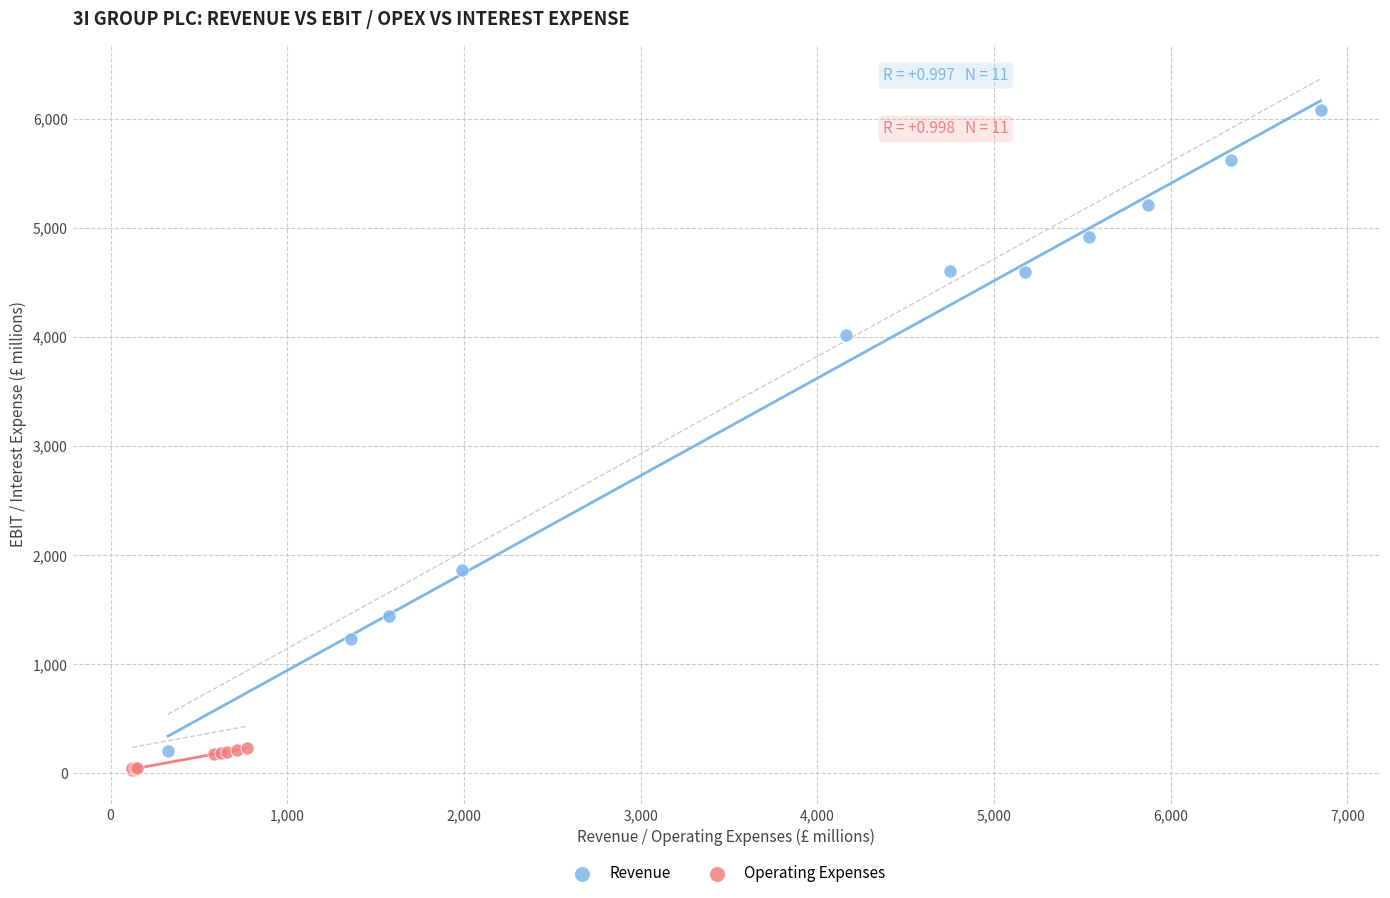

Which series reaches the maximum Y coordinate?

Revenue